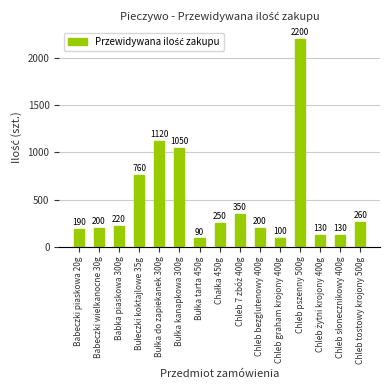

How many bars are there in total?

15